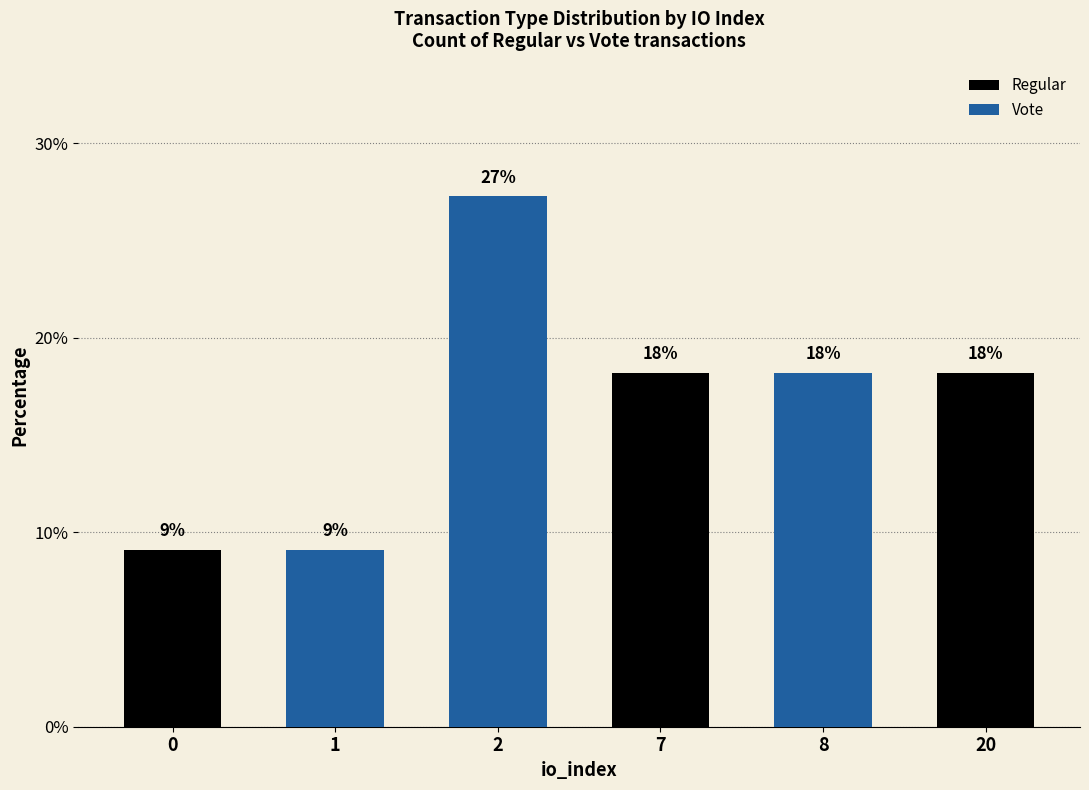

Read the value at 20.

18.2